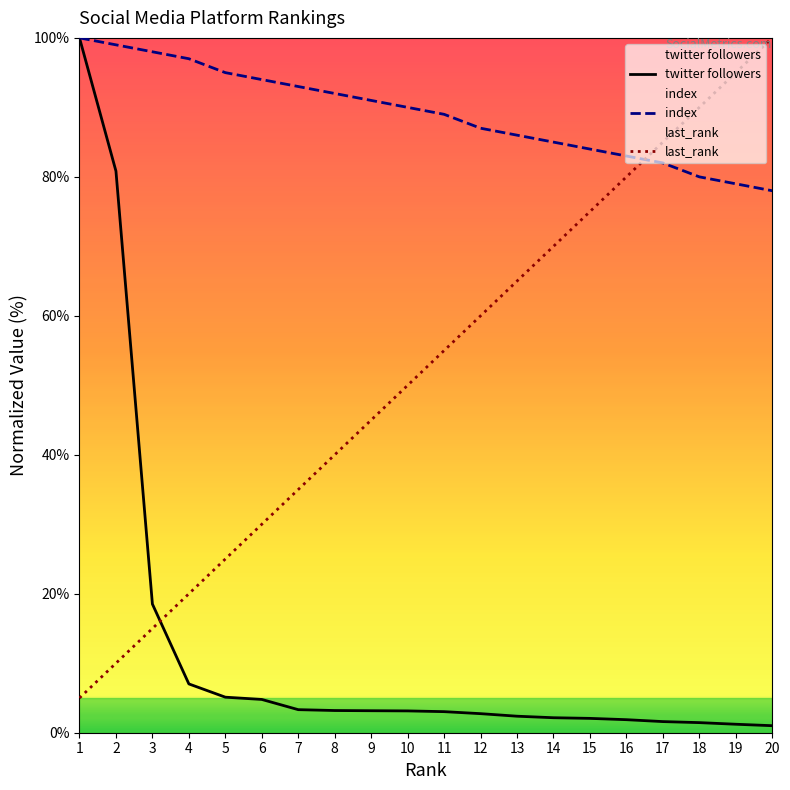

What is the value of the index point at the 1st from the left?

100.0